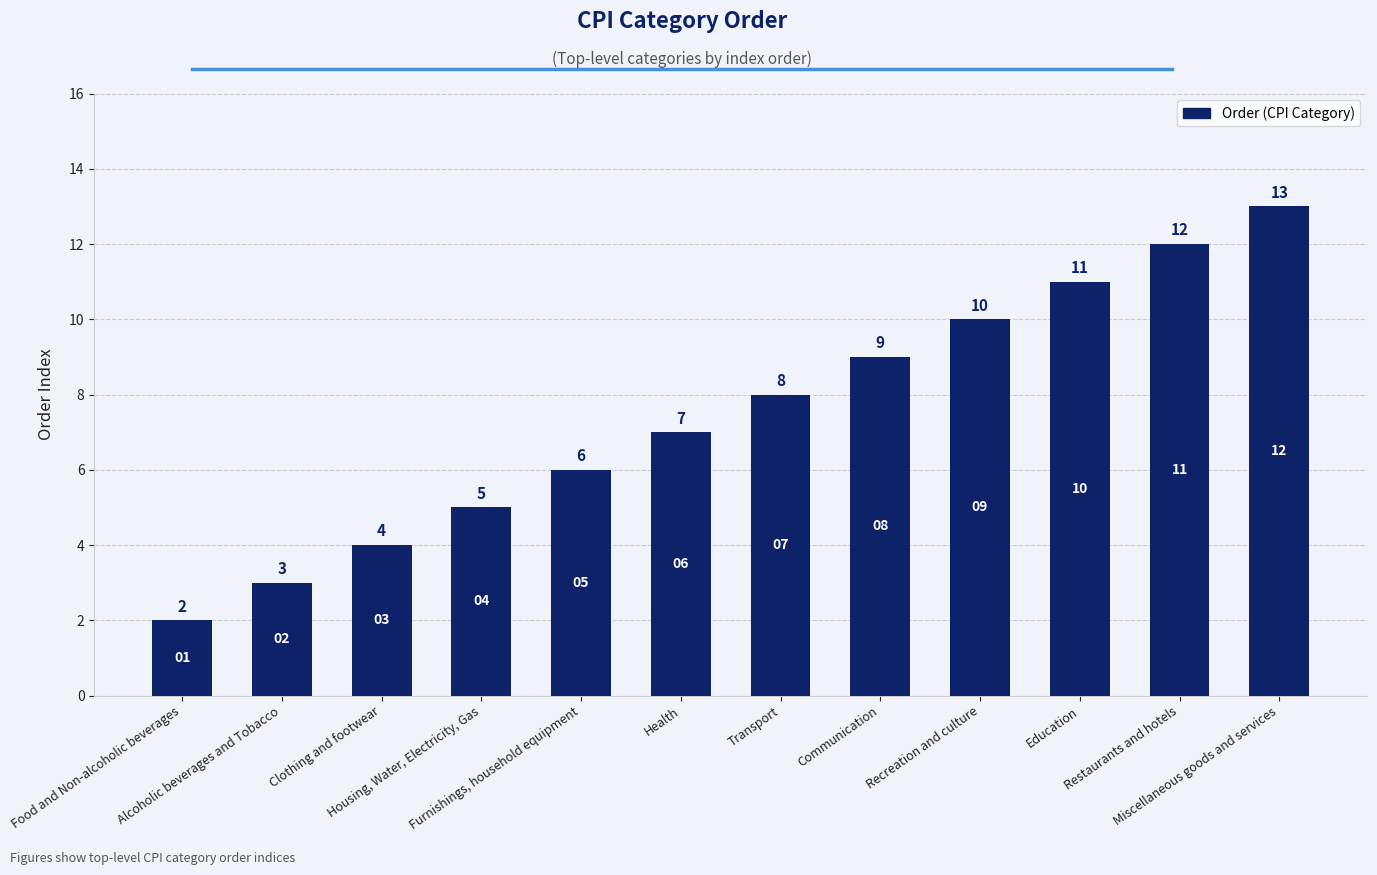

What is the minimum value shown in the chart?

2